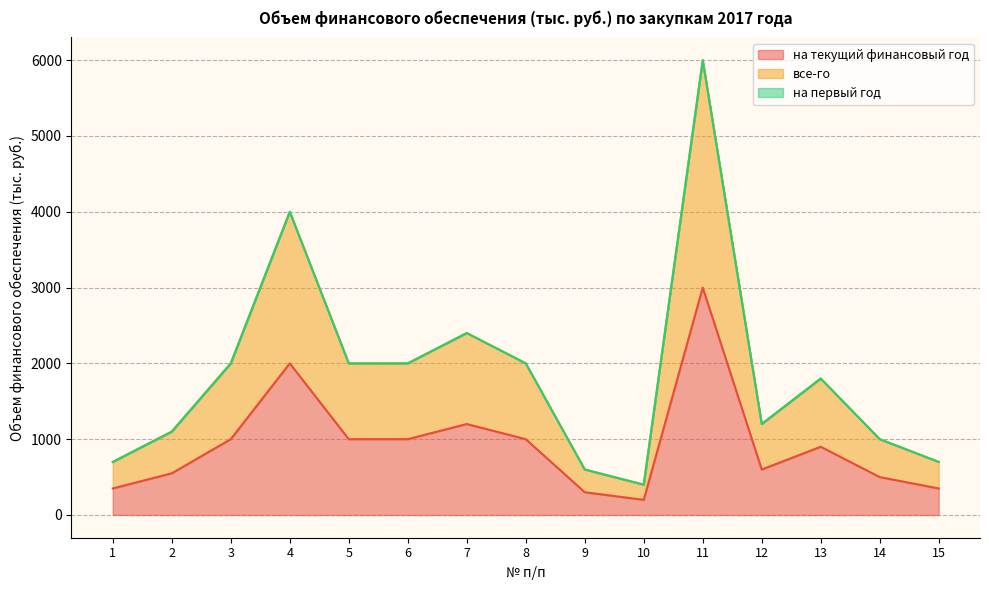

The value of на текущий финансовый год at 14 is 500. True or false?

True